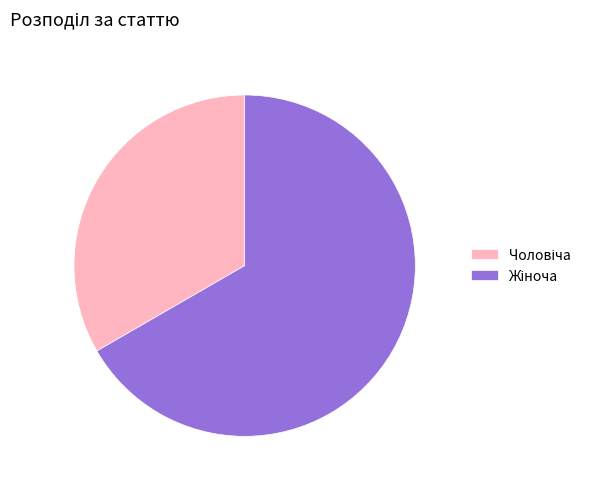

Is there any slice that represents more than half of the pie?

Yes